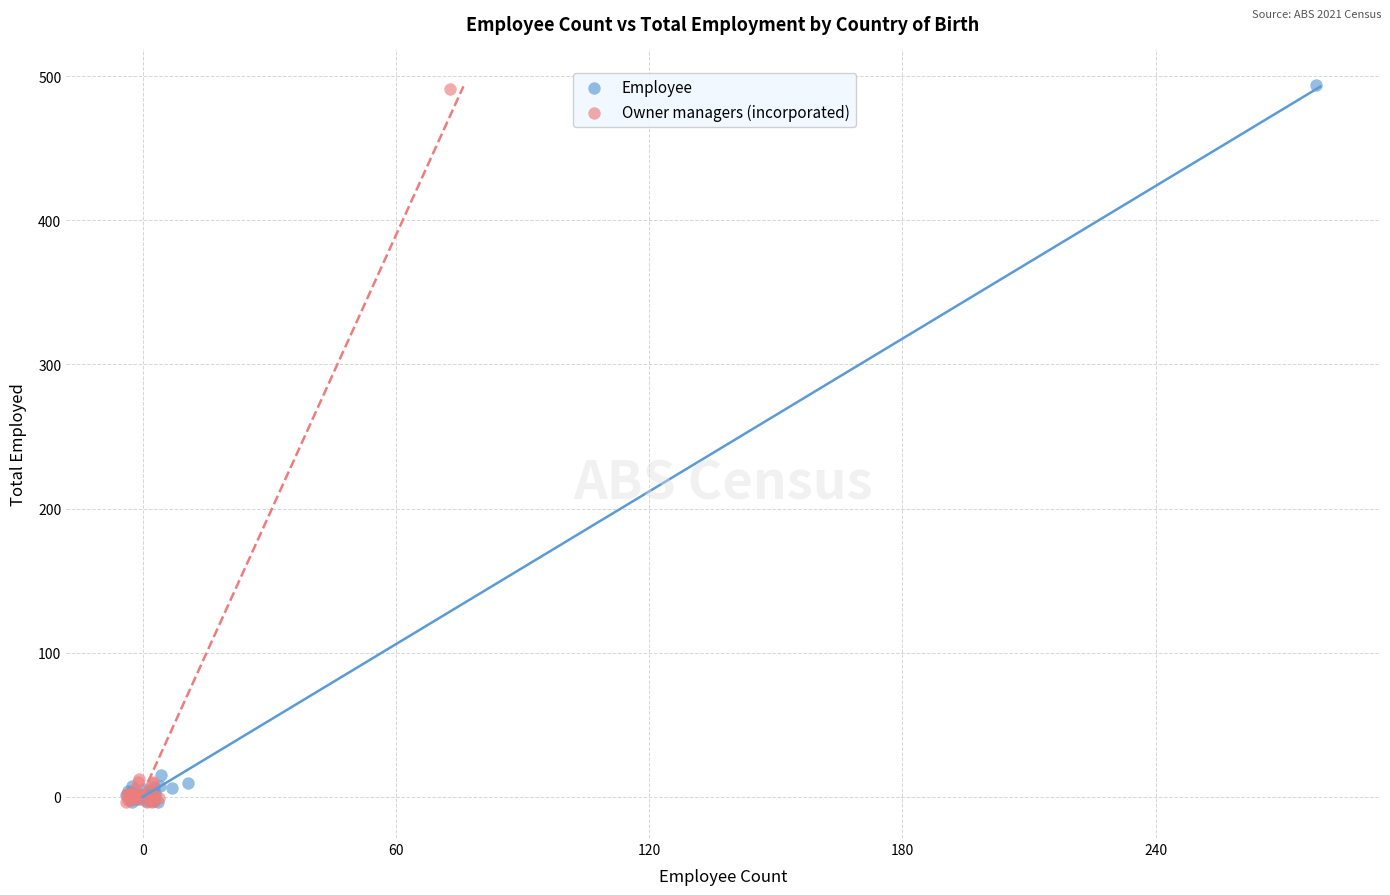

Which series has the largest Y range (max minus min)?

Employee